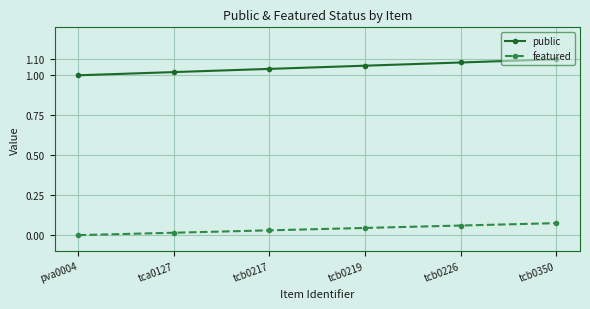

True or false: public and featured cross at least once.

False